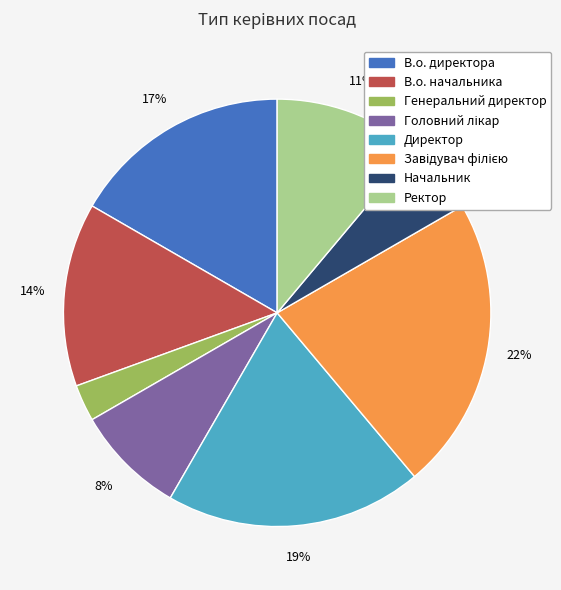

To the nearest percent, what portion does Ректор represent?

11%